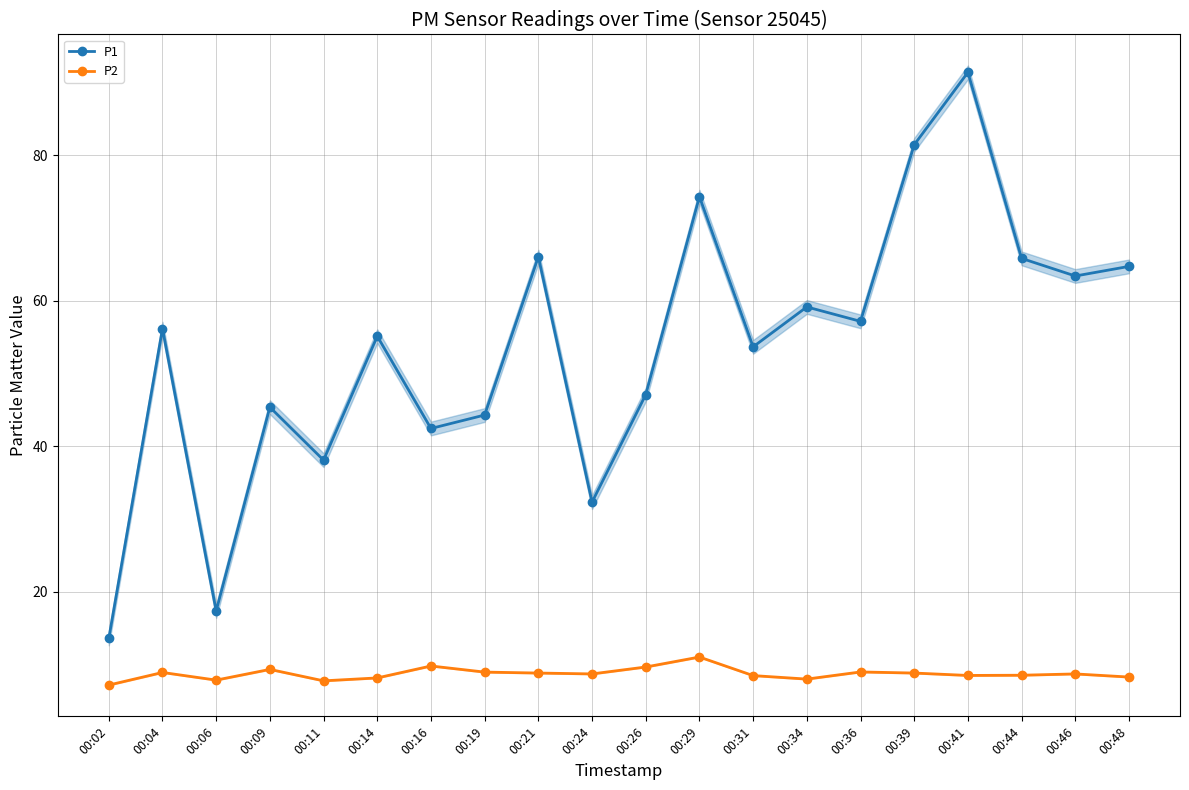

Read the P2 value at 00:39.

8.8